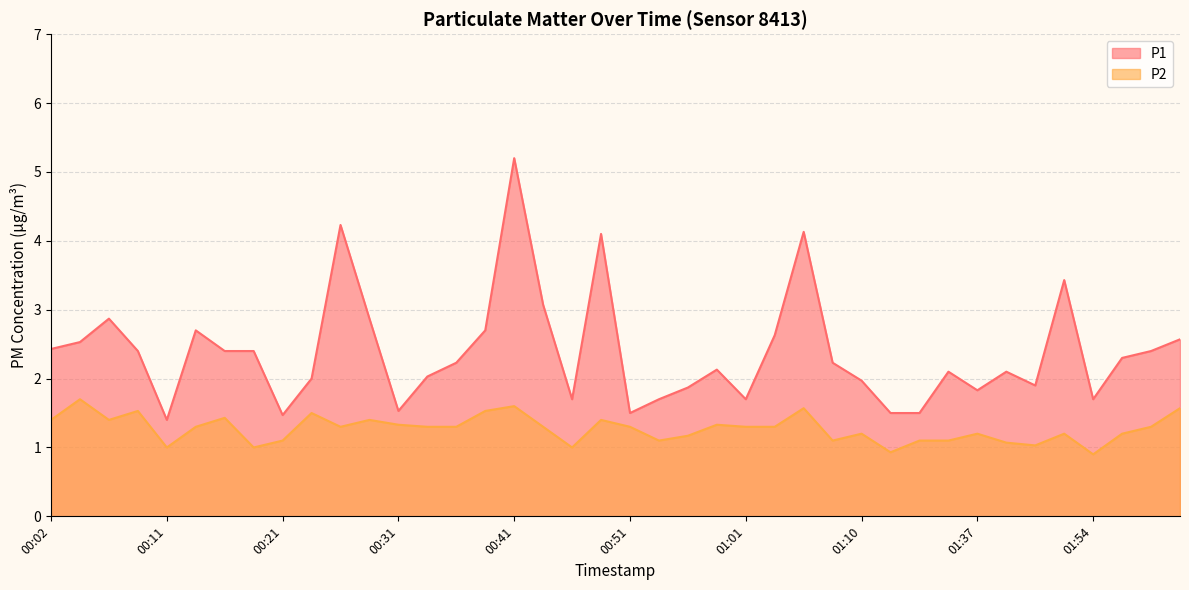

What is the label of the 18th point from the left?

00:43